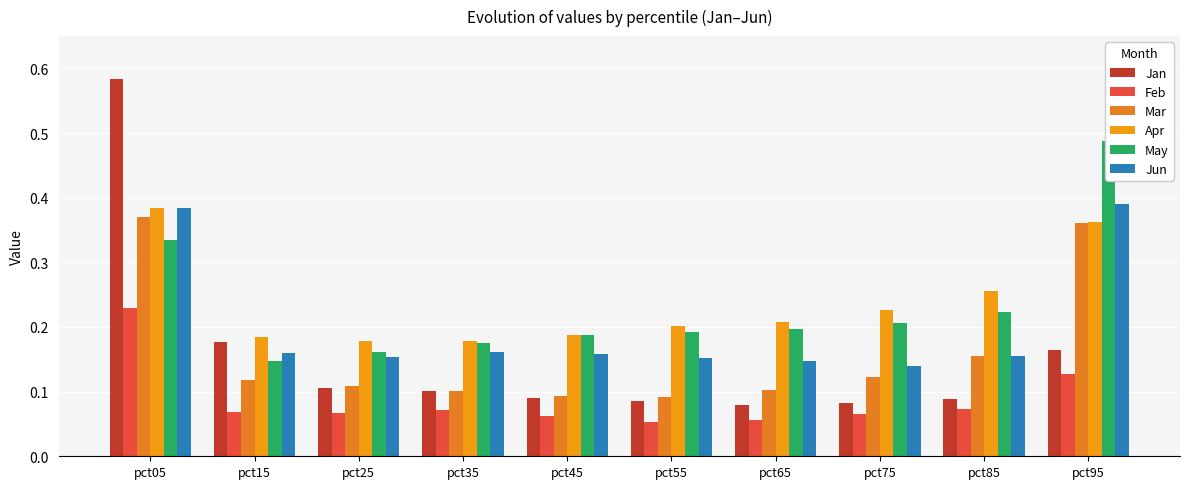

How many groups of bars are there?

10